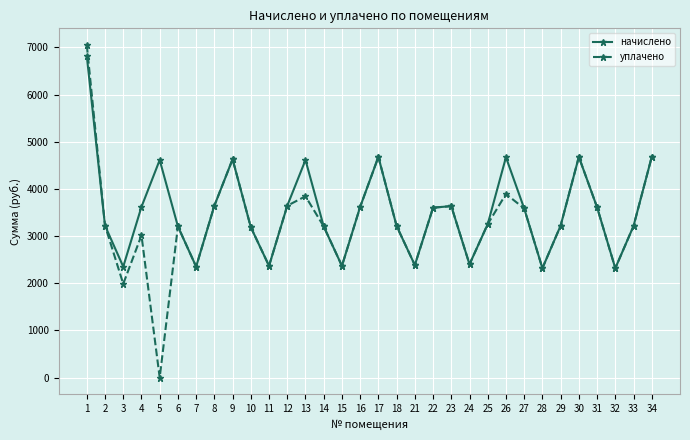

What is the value of the уплачено point at the 24th from the left?

3891.7